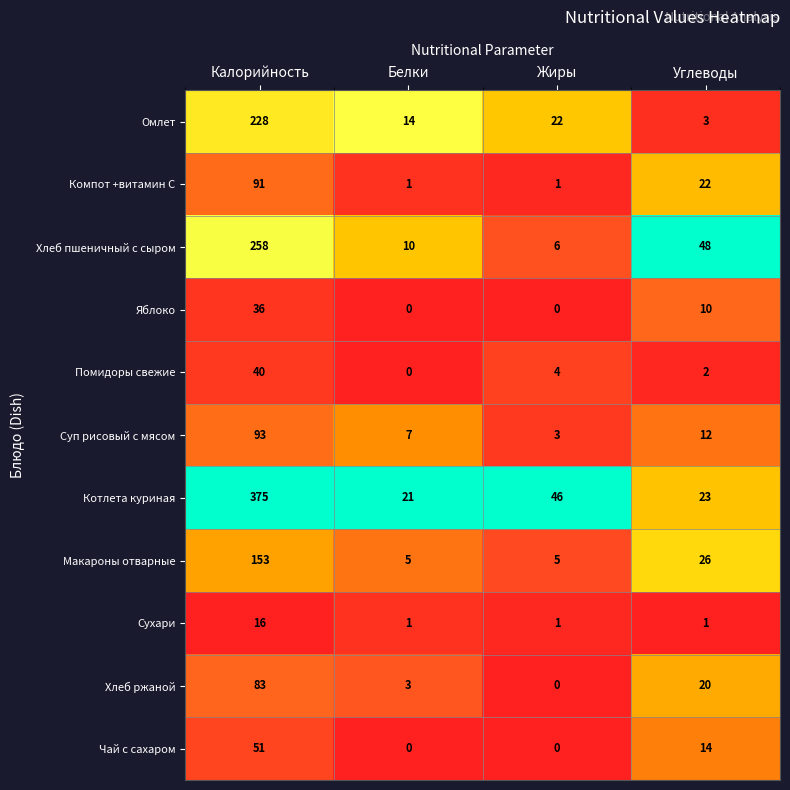

Rank the categories by Хлеб ржаной value from highest to lowest.

Калорийность, Углеводы, Белки, Жиры